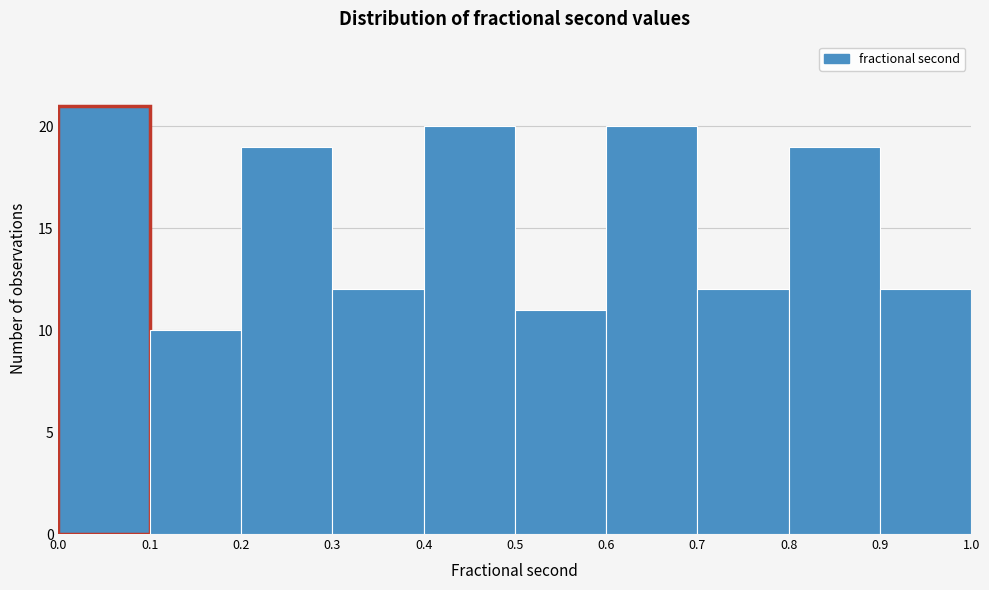

Which range on the x-axis has the tallest bar?

0.0 to 0.1